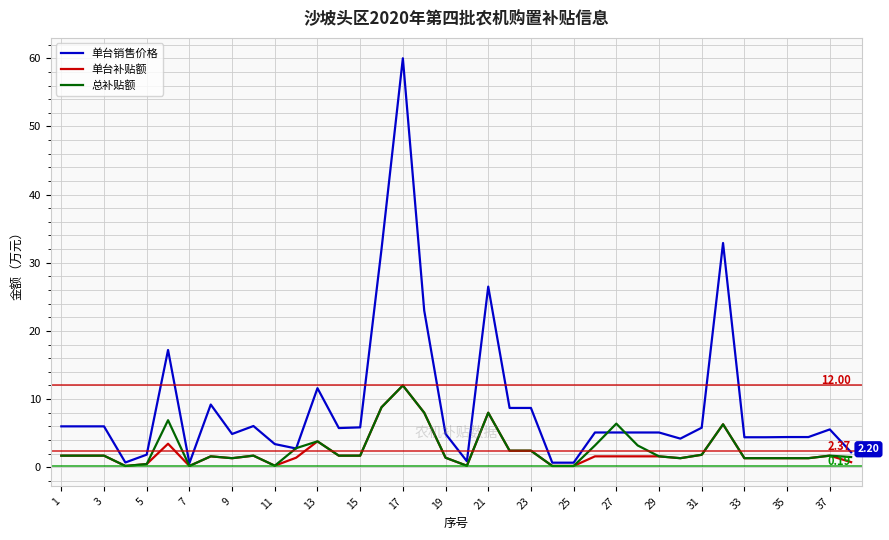

Which series has the largest range (max minus min)?

单台销售价格